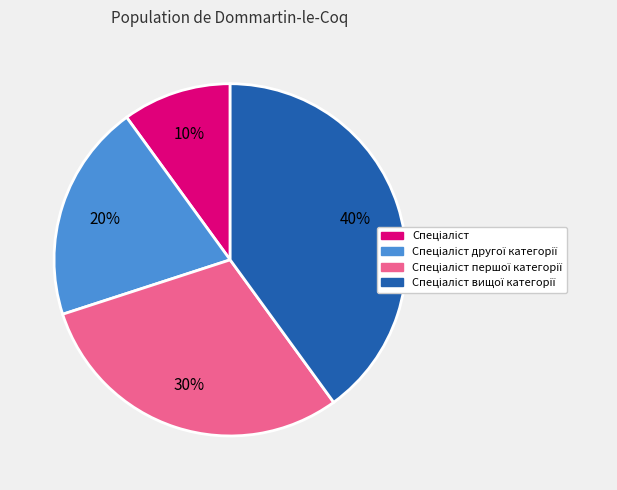

Count the number of slices in the pie.

4